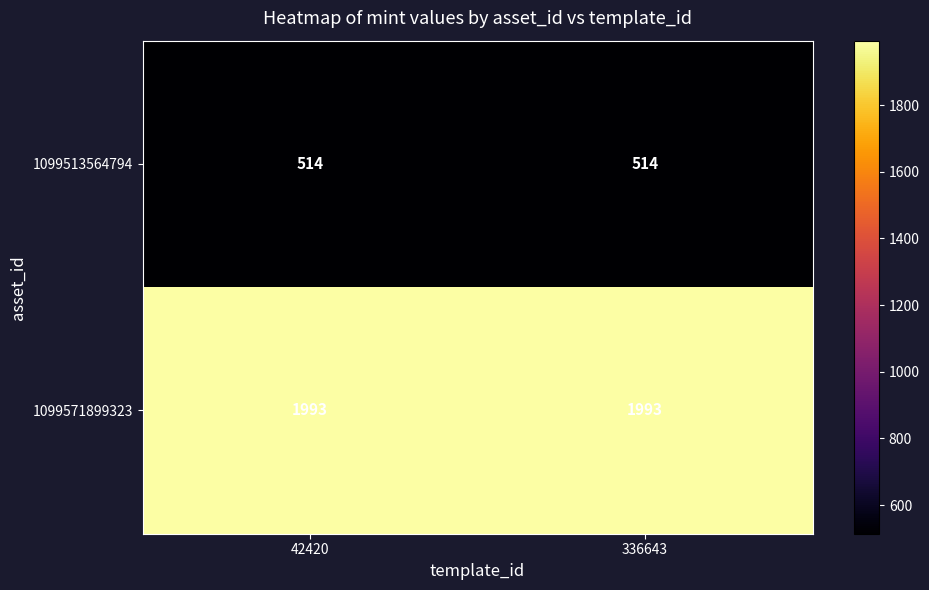

List the series in order of their peak value, lowest first.

1099513564794, 1099571899323